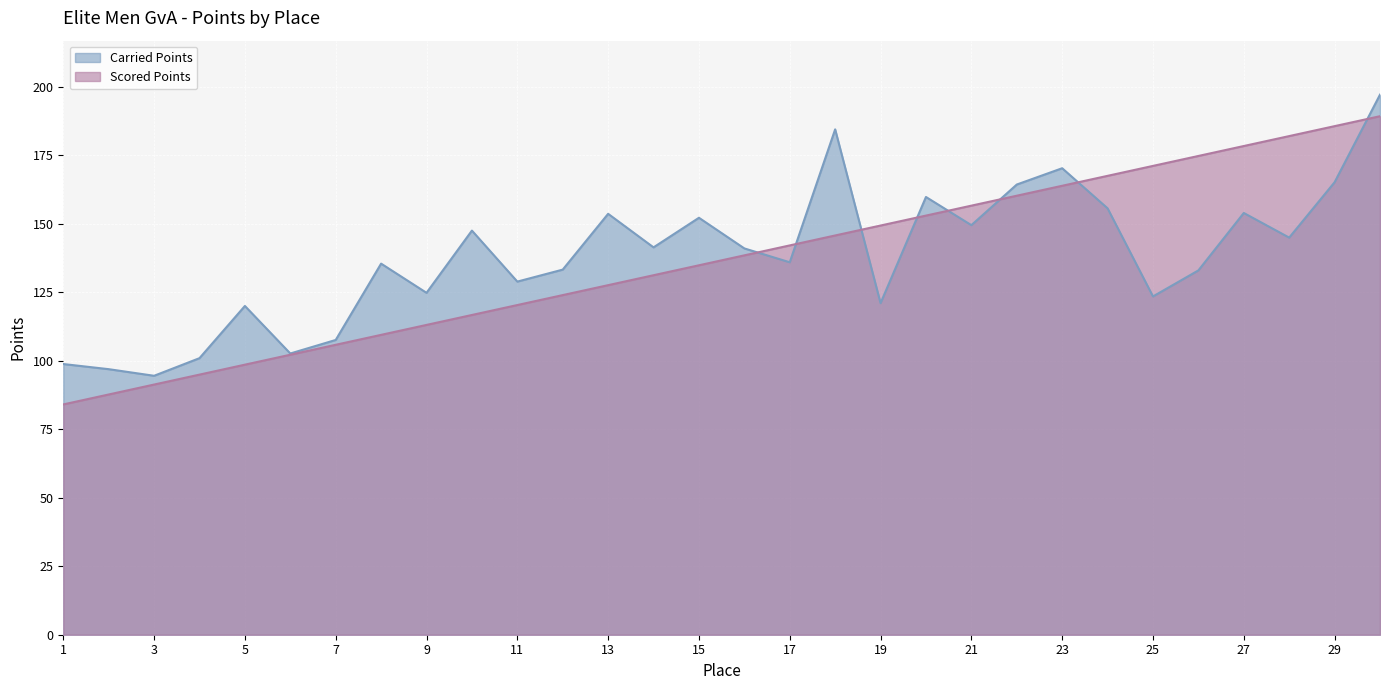

At which label does Carried Points first exceed 140?

10